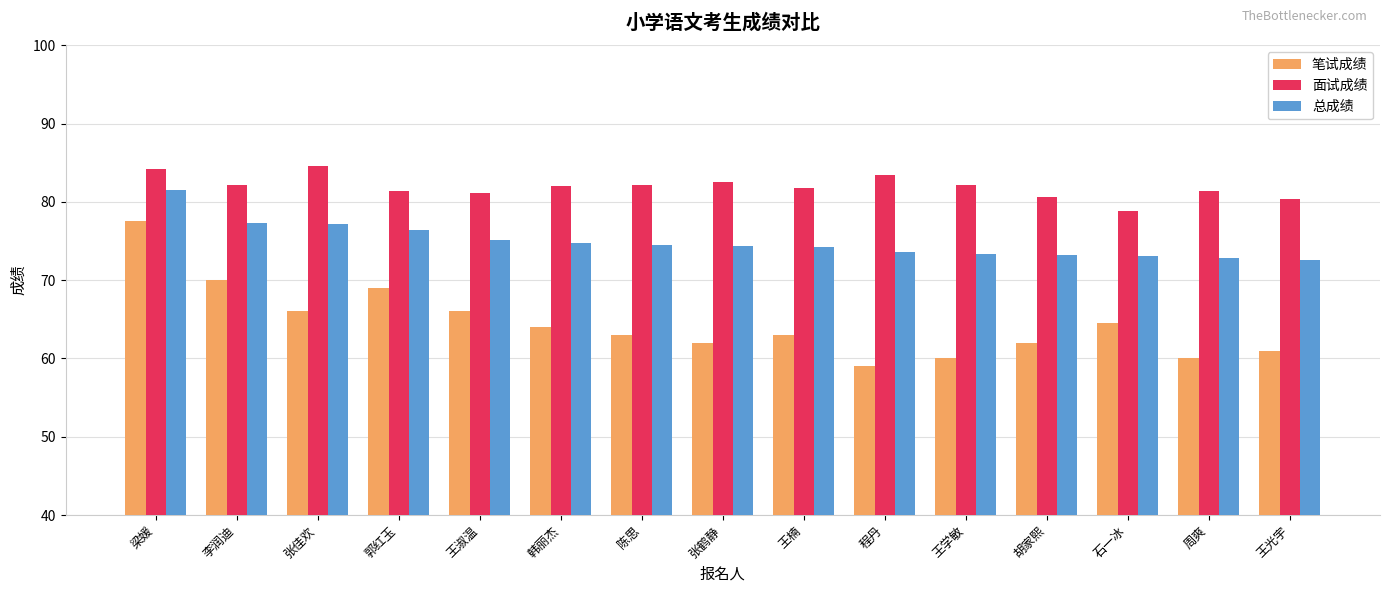

What is the difference between the maximum and minimum values in the 总成绩 series?

8.9